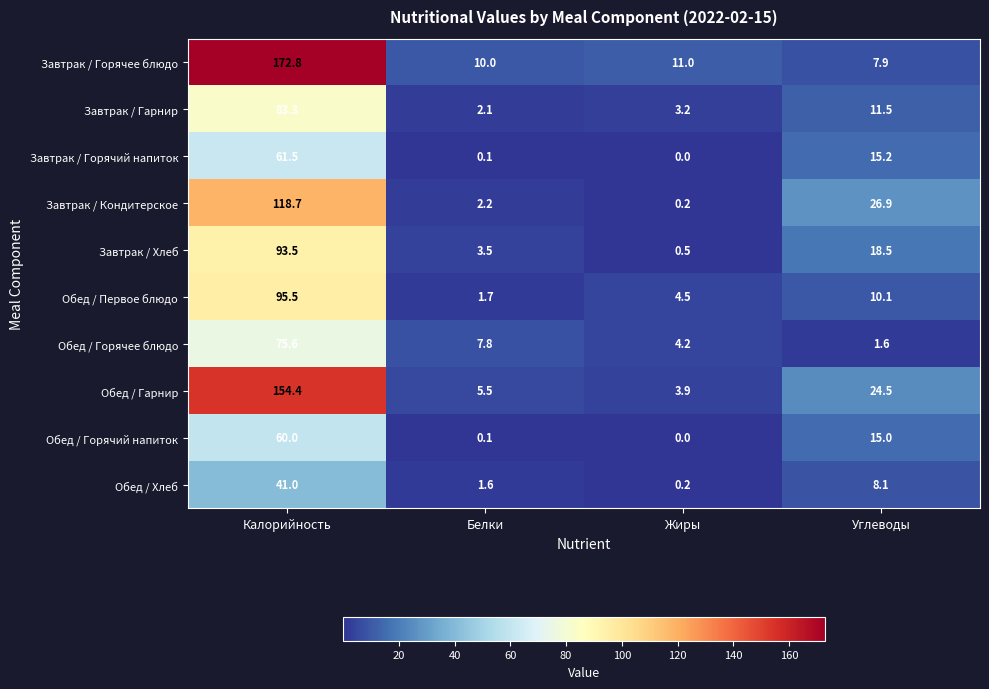

Is it true that Обед / Горячее блюдо equals 2.8 at Углеводы?

False